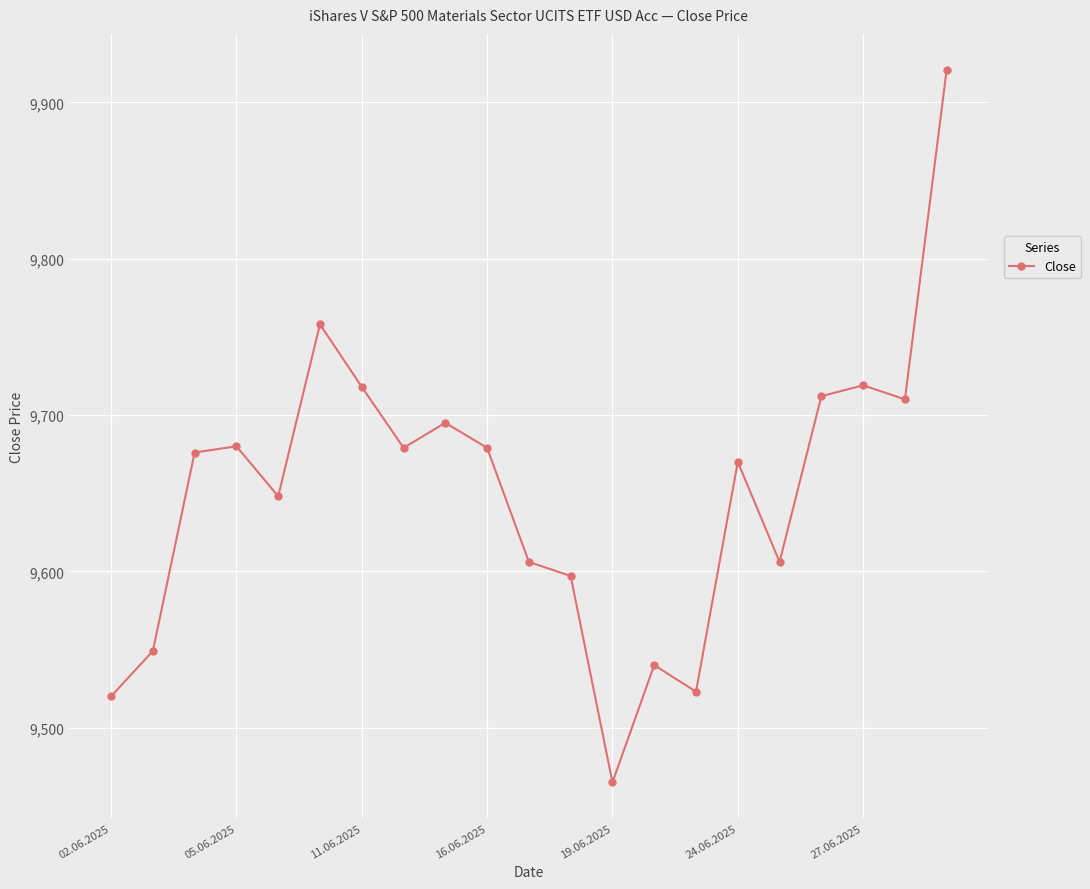

True or false: there are more than 2 points higher than both neighbors.

True